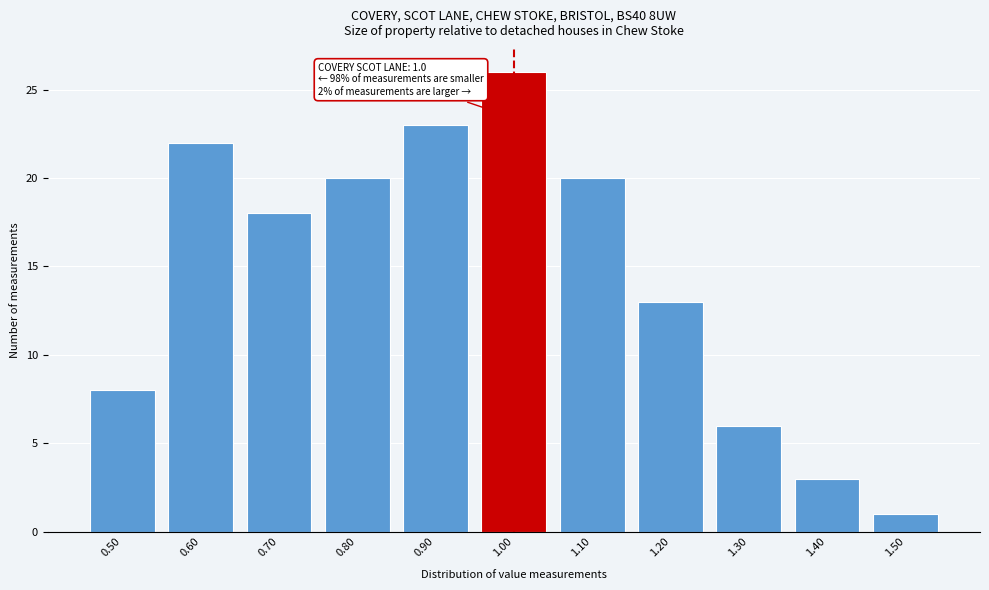

Which range on the x-axis has the tallest bar?

0.95 to 1.05